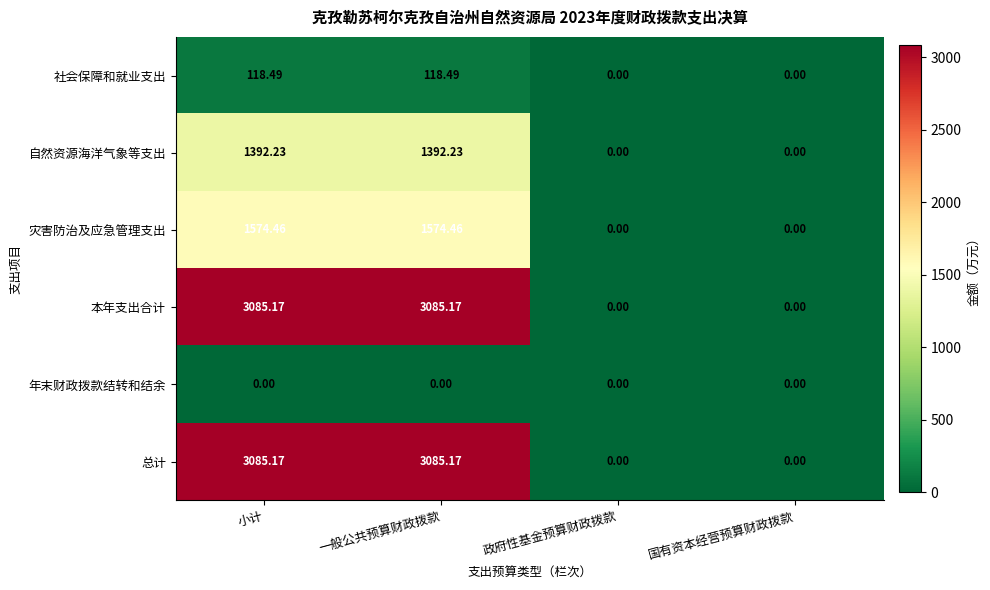

Is the value of 本年支出合计 at 国有资本经营预算财政拨款 greater than the value of 社会保障和就业支出 at 一般公共预算财政拨款?

No